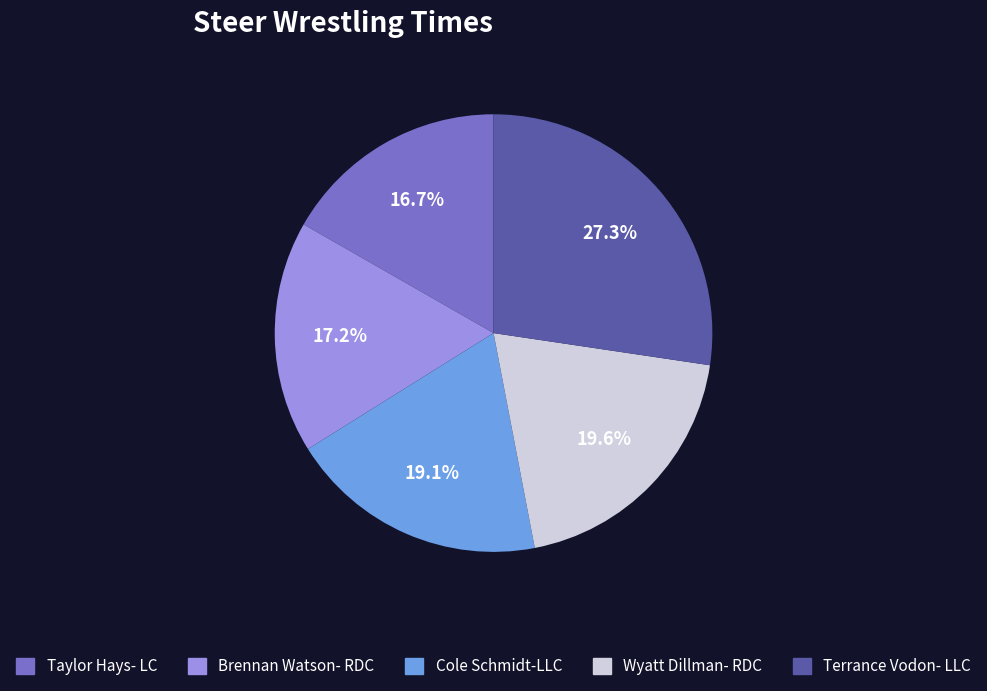

True or false: Brennan Watson- RDC accounts for 10% of the total.

False